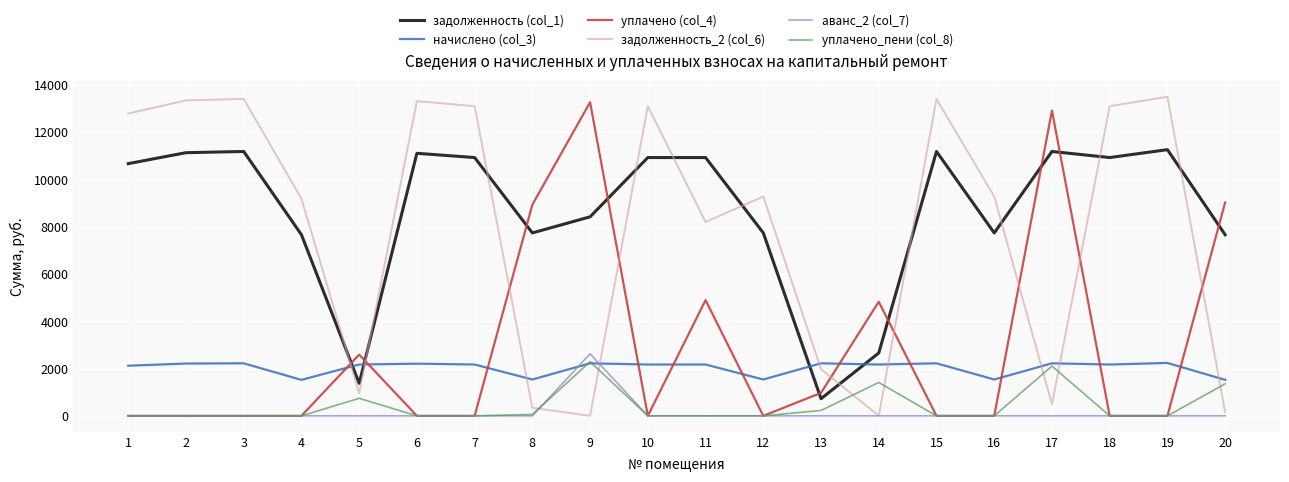

The value of начислено (col_3) at 7 is 2168.8. True or false?

True